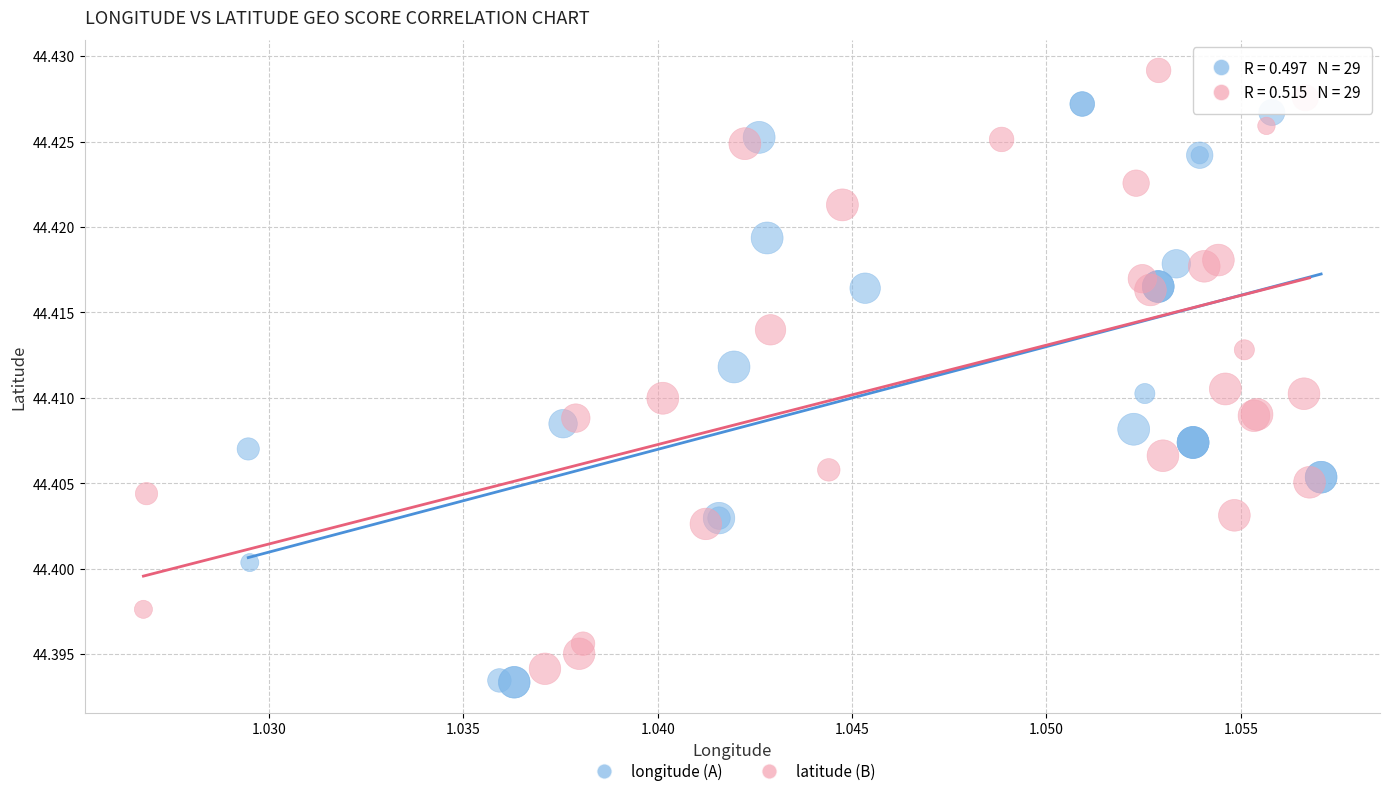

Which series has the widest spread of Y values?

latitude (B)